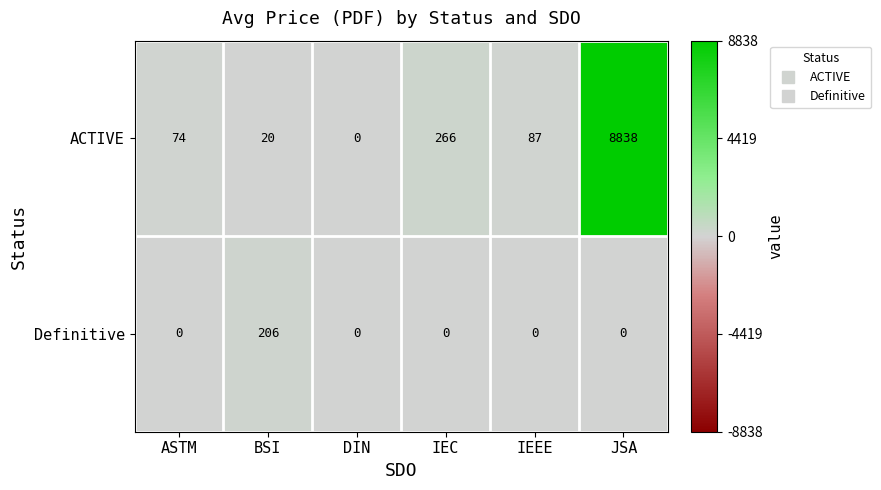

Which series has the largest total across all categories?

ACTIVE